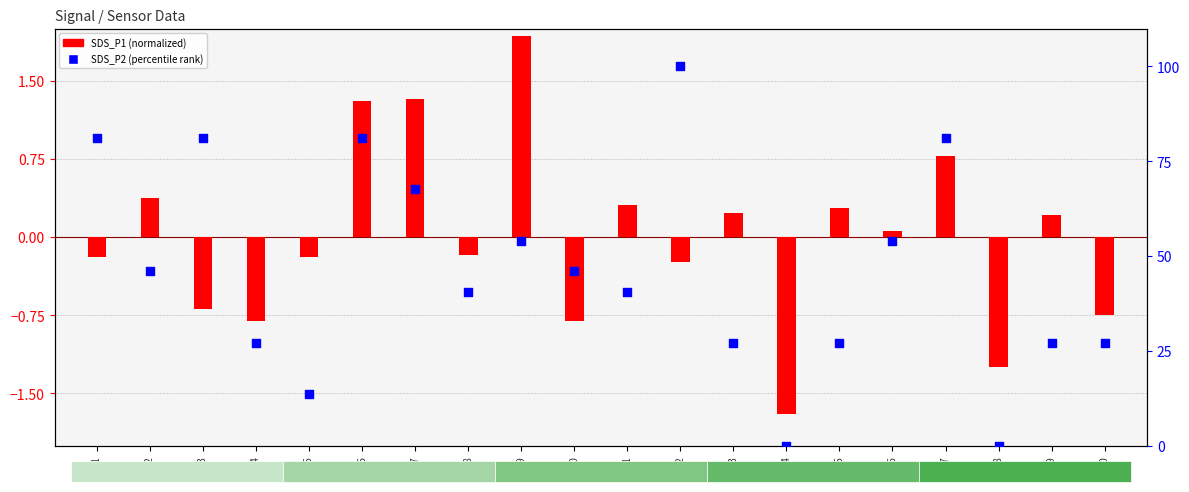

Which series reaches the minimum Y coordinate?

SDS_P1 (normalized)